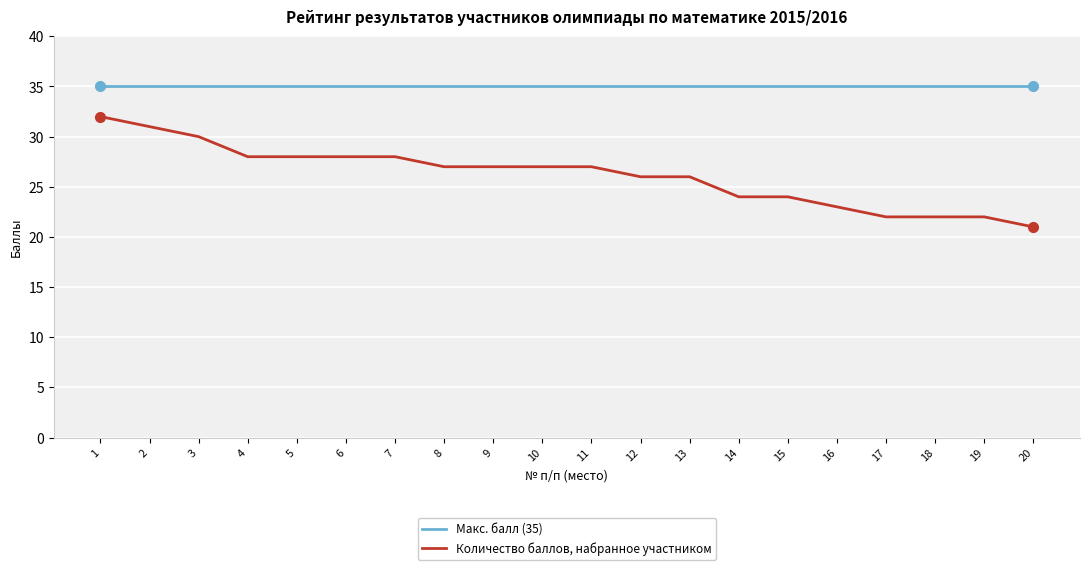

List the series in order of their peak value, highest first.

Макс. балл (35), Количество баллов, набранное участником